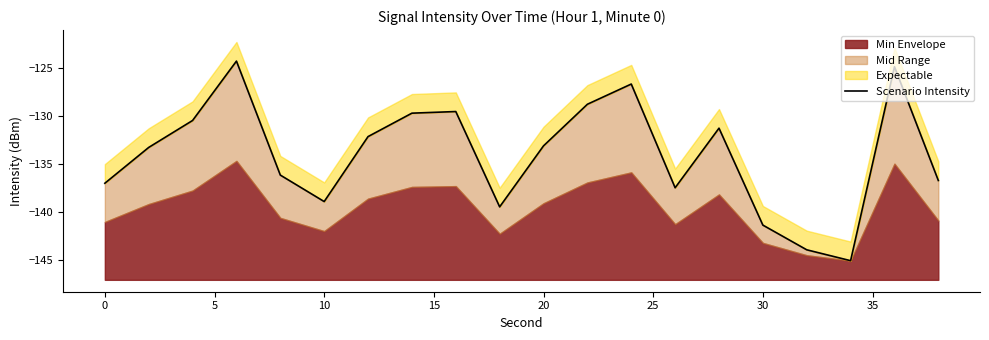

How many lines are shown in the chart?

1